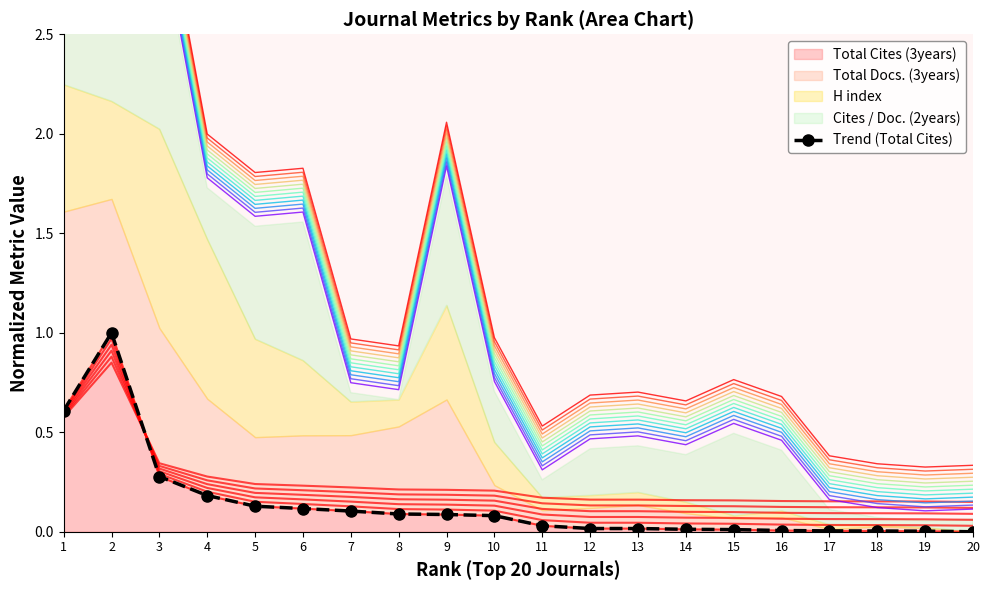

Which category has the lowest value across all series?

20